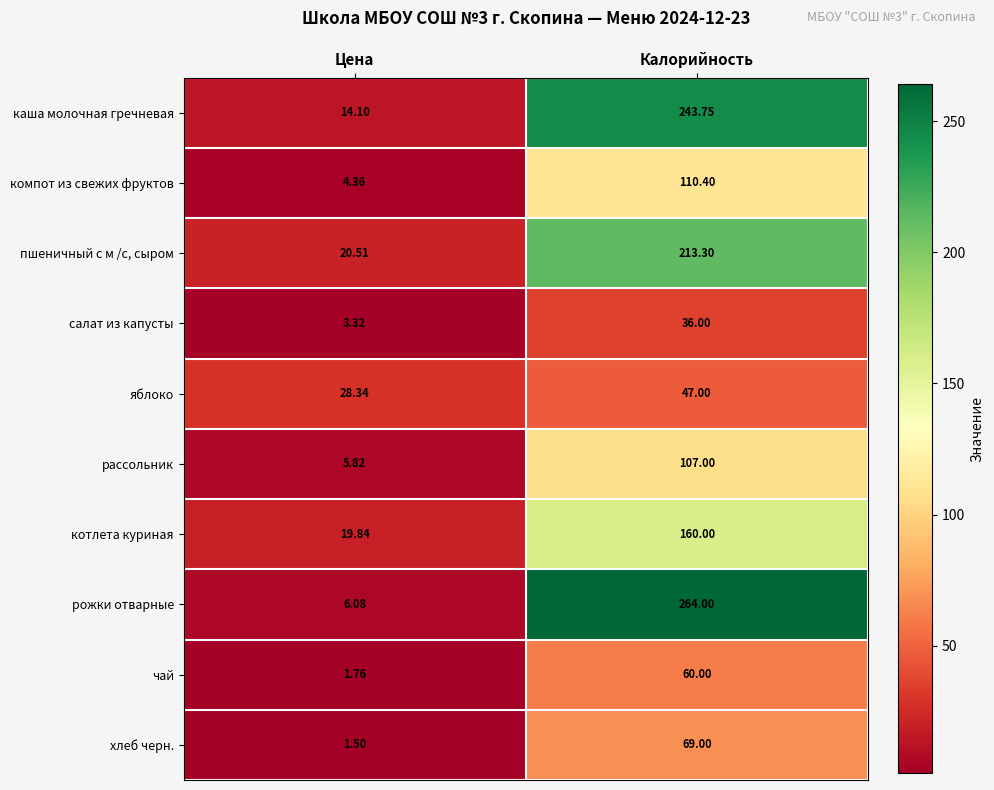

Is the value of хлеб черн. at Цена greater than the value of яблоко at Цена?

No